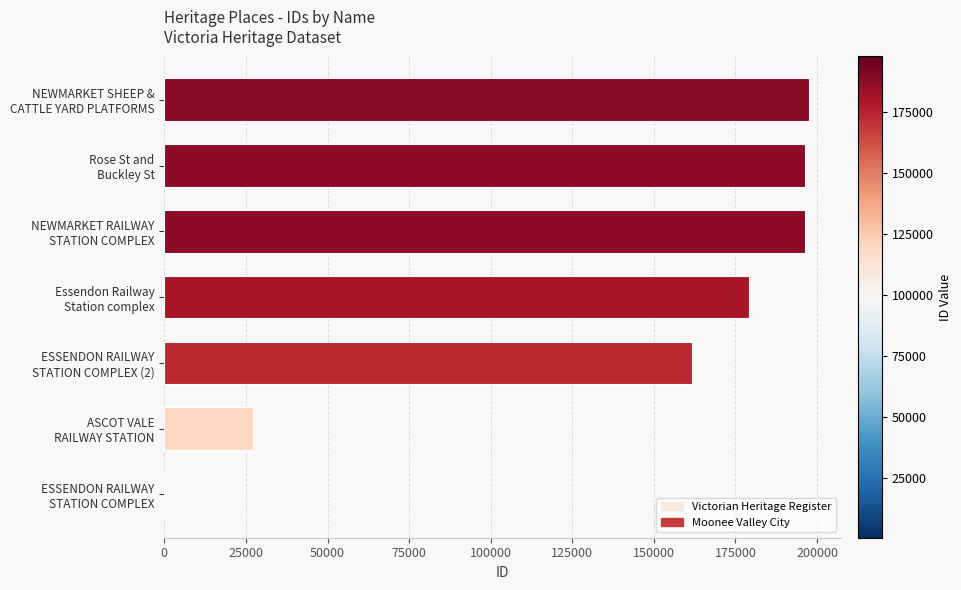

What is the maximum value shown in the chart?

197582